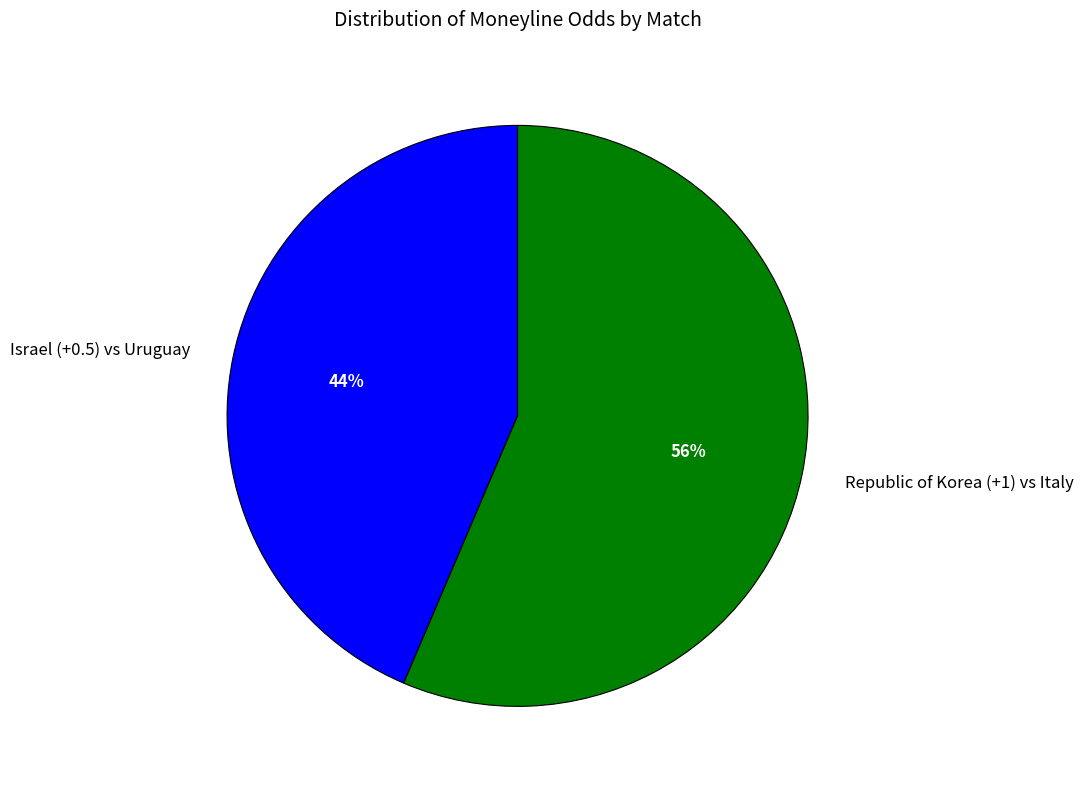

To the nearest percent, what is the average slice percentage?

50%